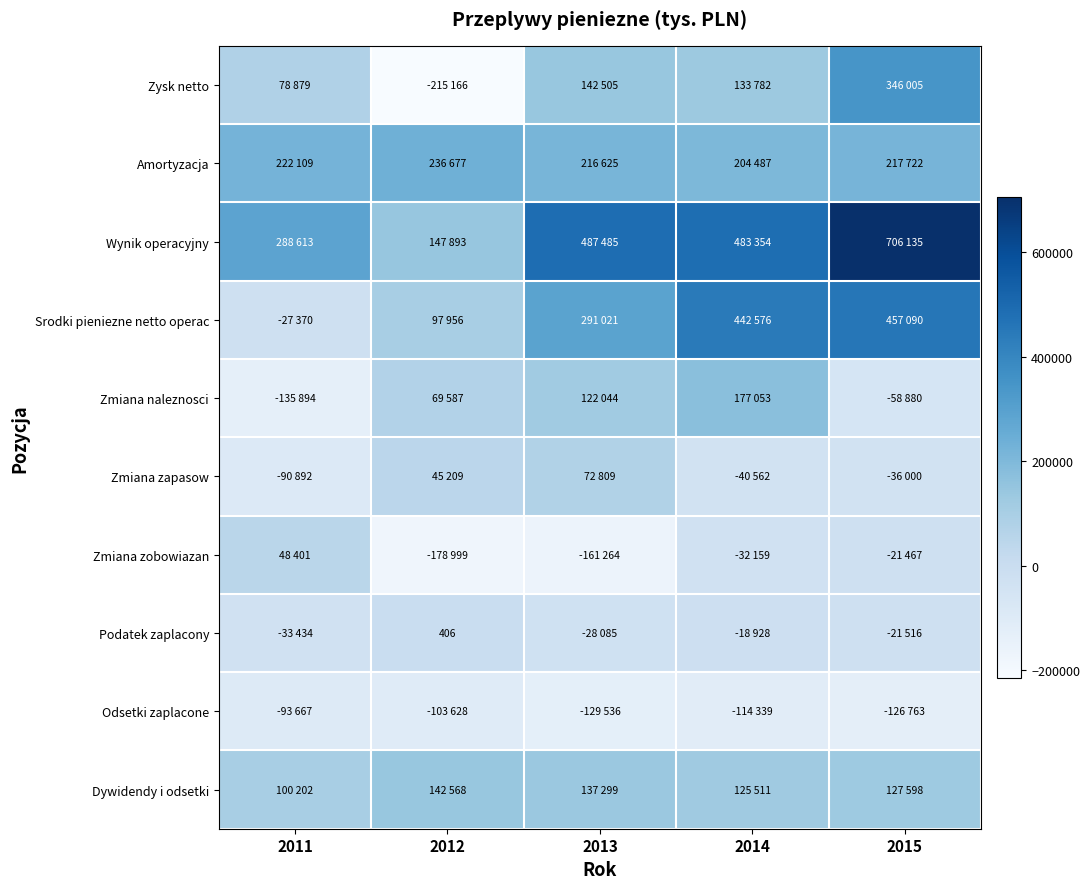

At which category does the chart reach its peak across all series?

2015